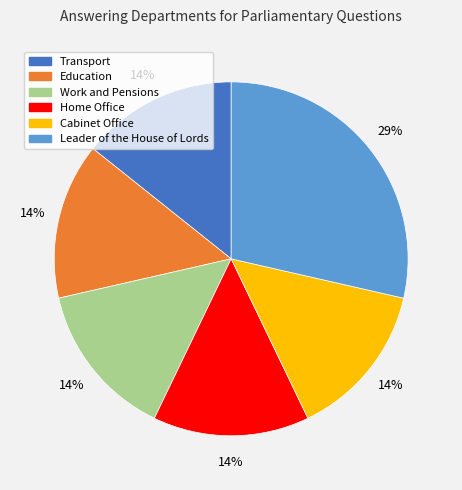

True or false: Cabinet Office accounts for 14% of the total.

True